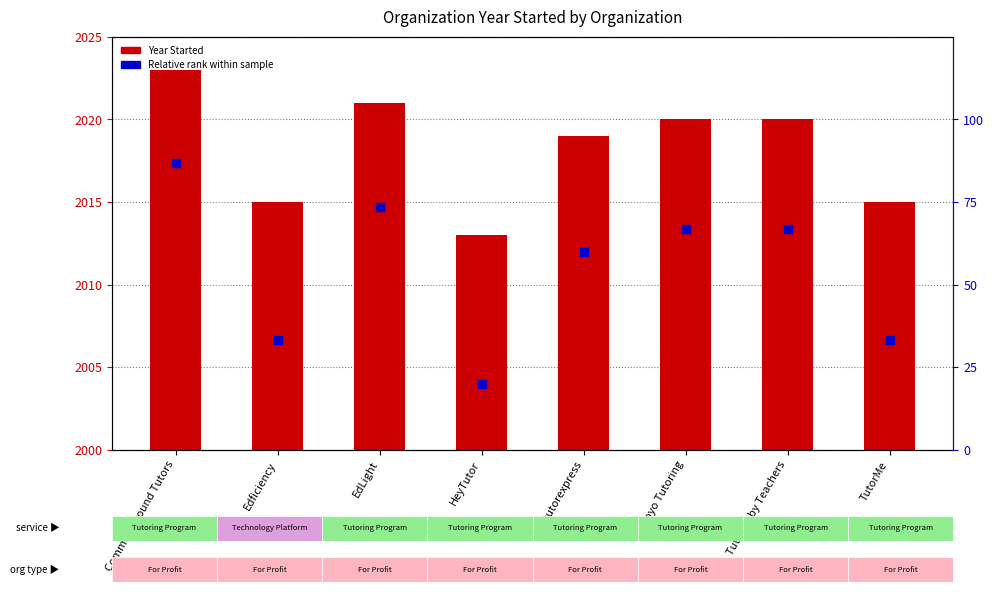

Which series reaches the maximum Y coordinate?

Year Started